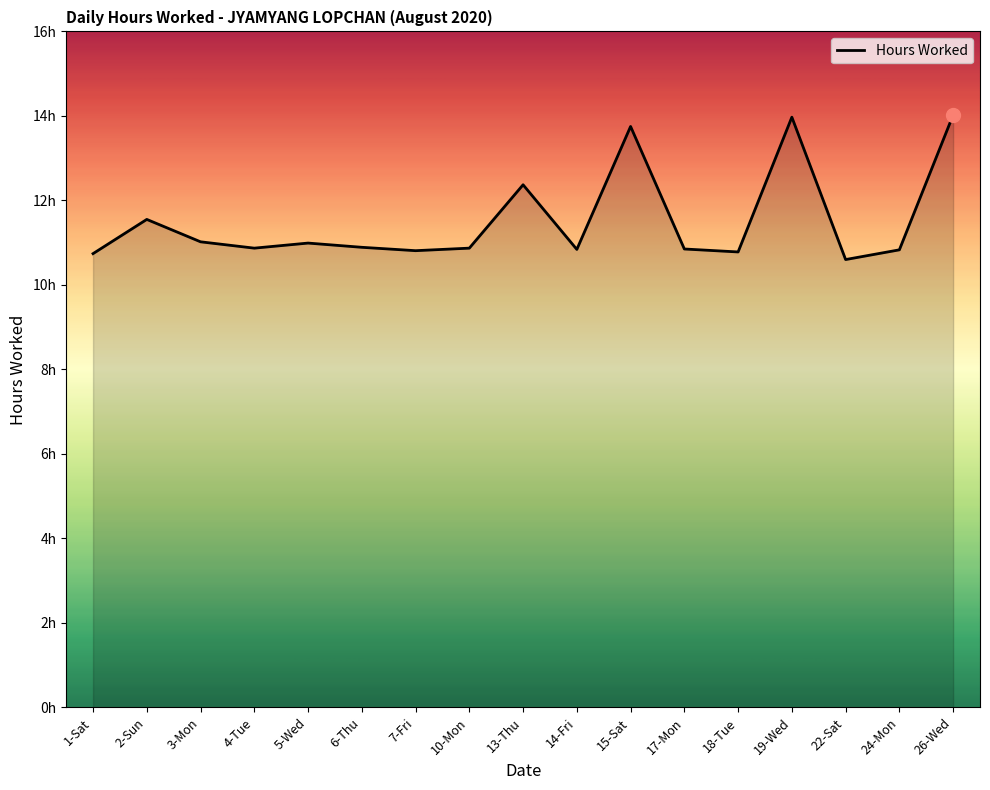

Does the chart have visible grid lines?

No